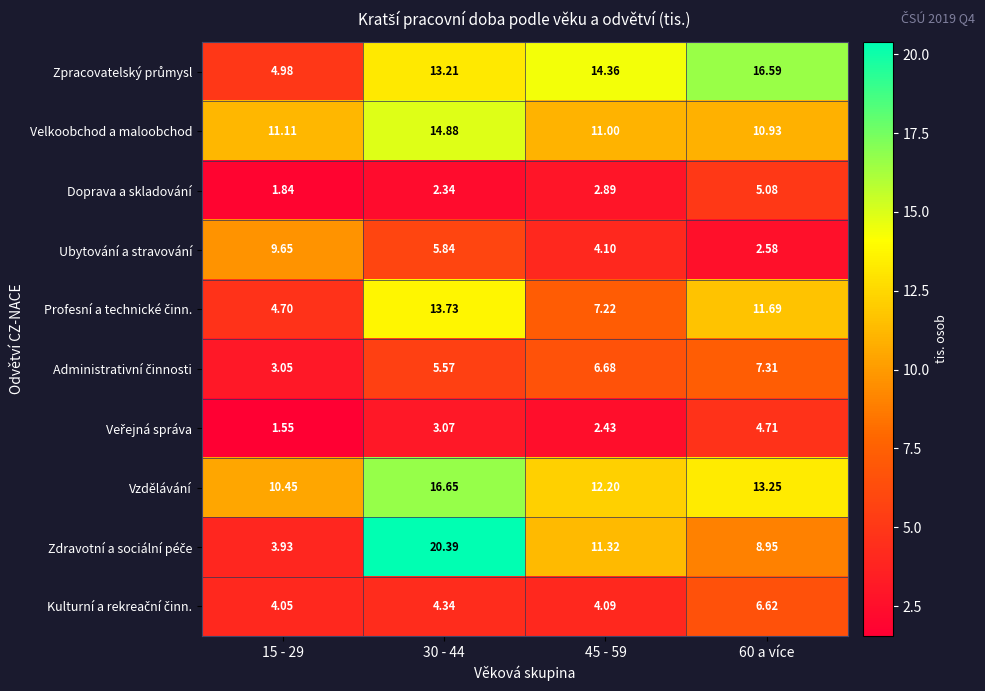

Which series has the largest total across all categories?

Vzdělávání